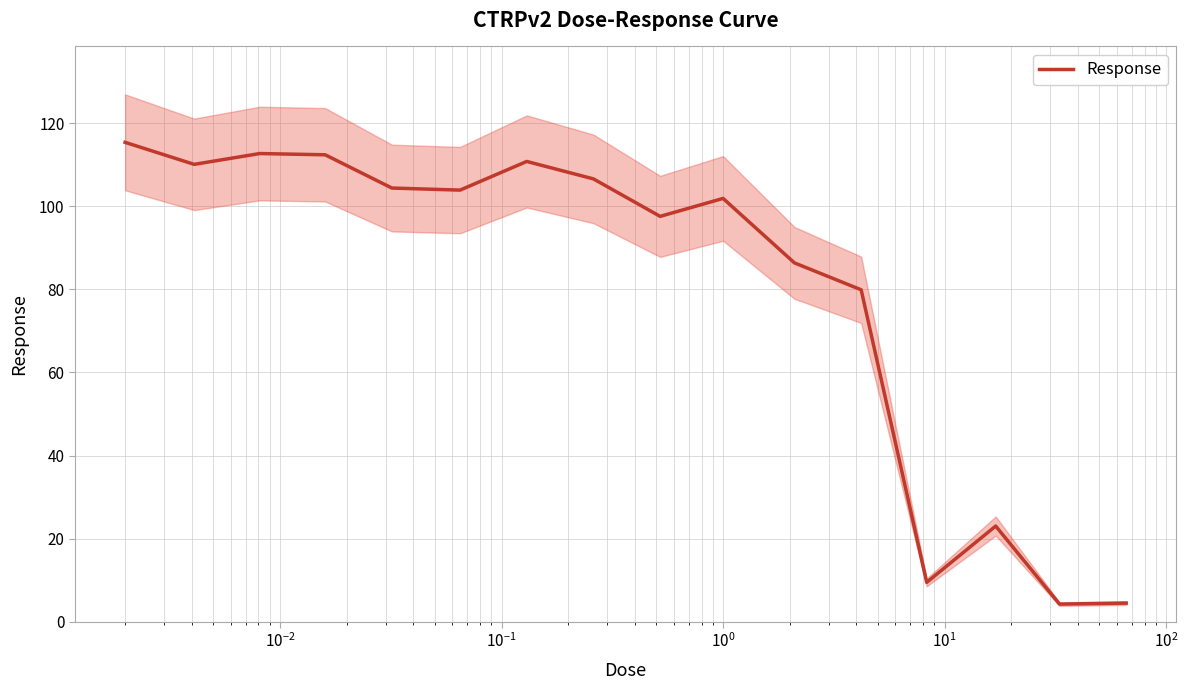

What is the maximum value for Response?

115.4